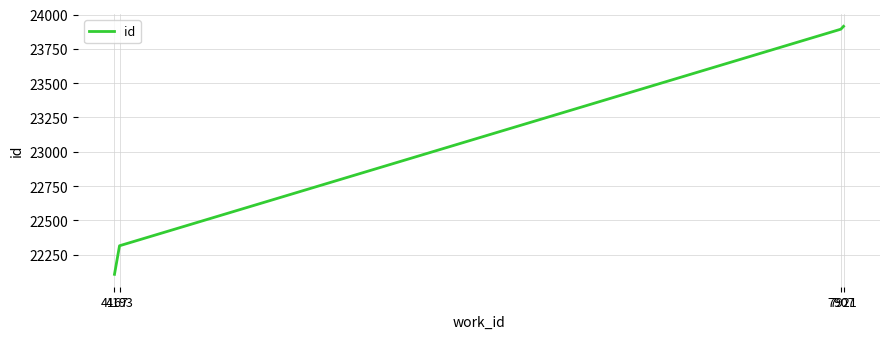

What is the difference between the maximum and second lowest values?

1598